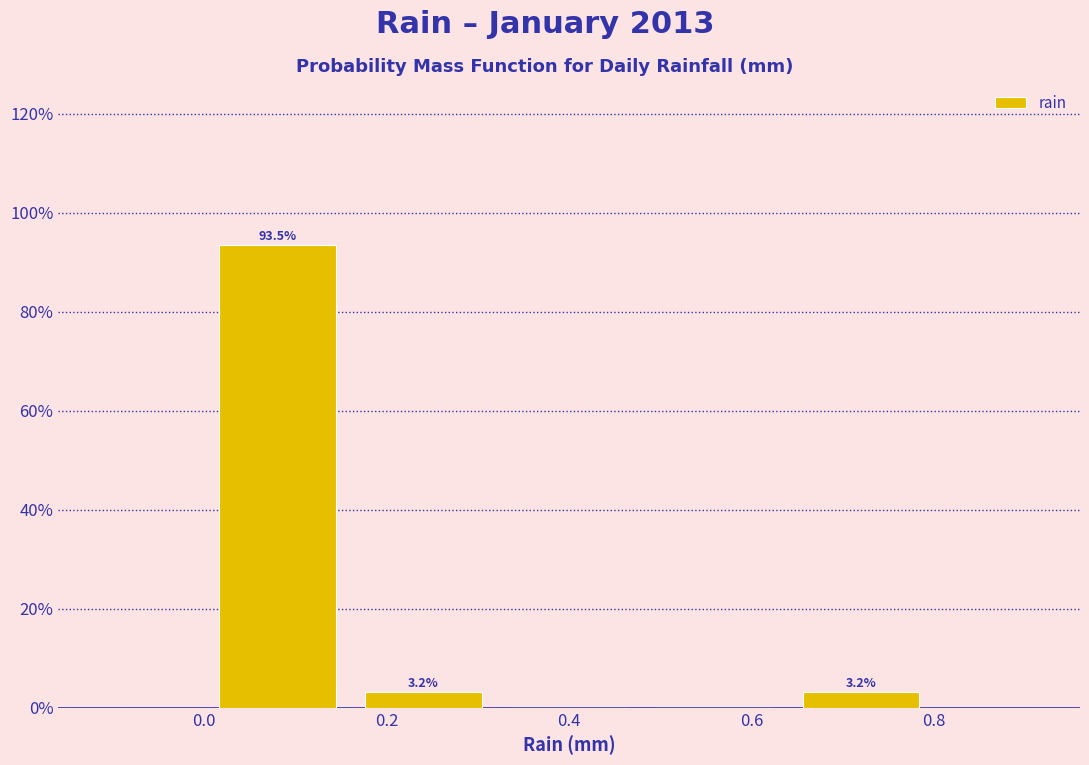

Over which range of the x-axis is the bar tallest?

0.00 to 0.16